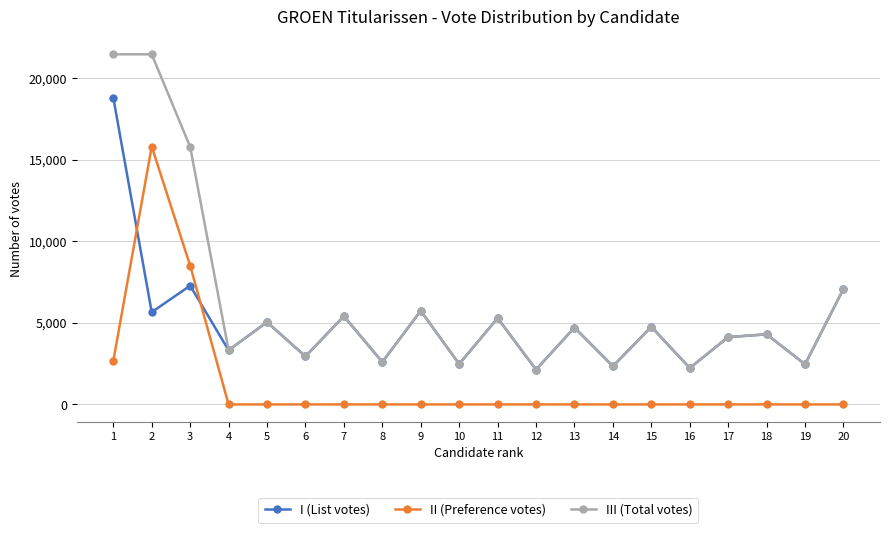

Where does the III (Total votes) series first go above 4712?

1